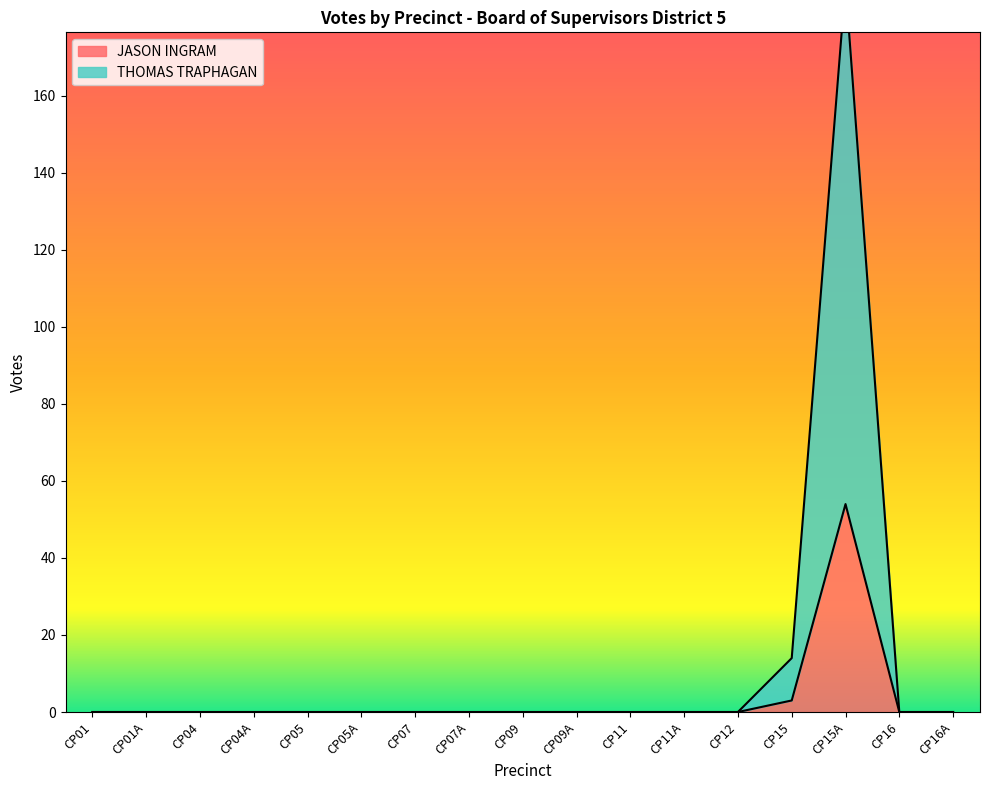

What is the label of the 14th point from the right?

CP04A